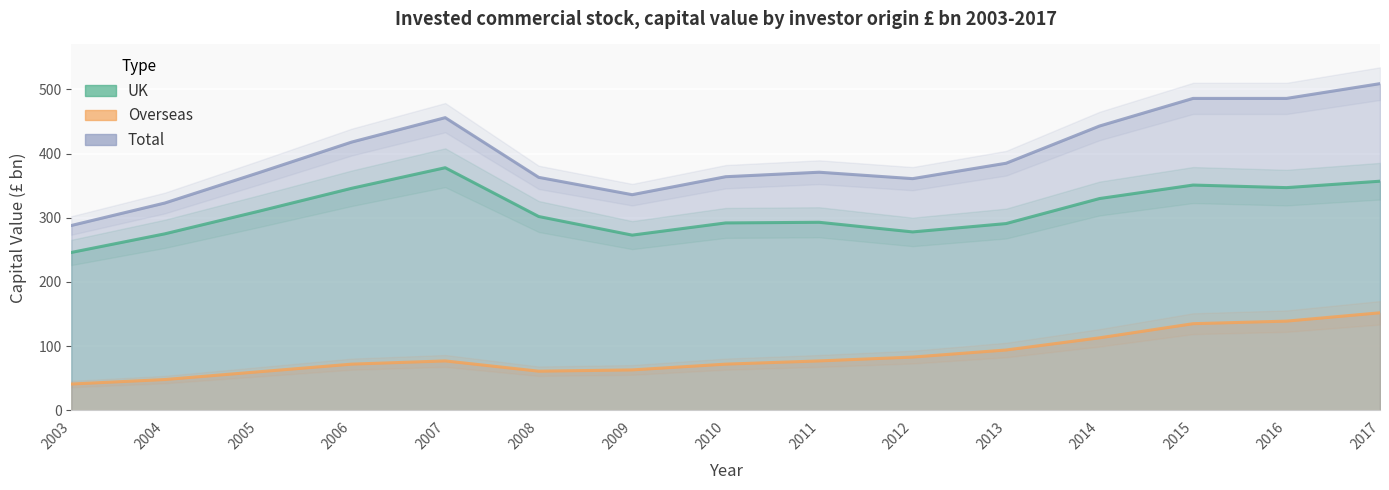

What is the sum of the UK values at 2006 and 2014?

676